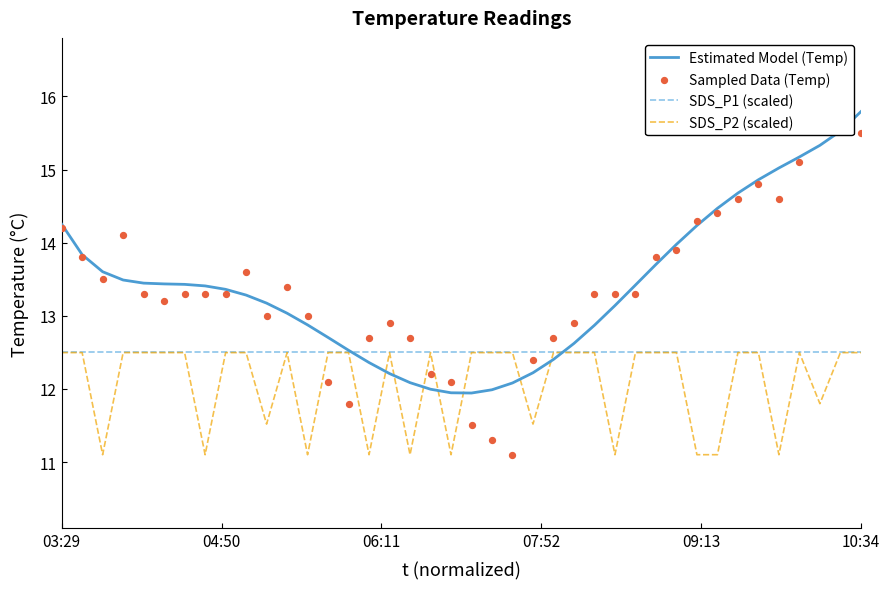

What are all the series names shown in the legend?

Estimated Model (Temp), SDS_P1 (scaled), SDS_P2 (scaled), Sampled Data (Temp)